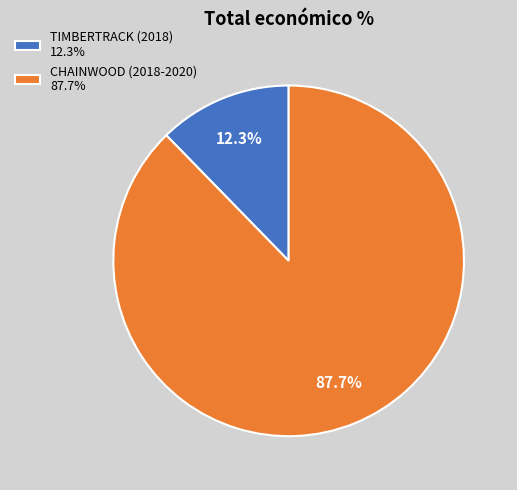

To the nearest percent, what is the difference between the largest and smallest slice percentages?

75%